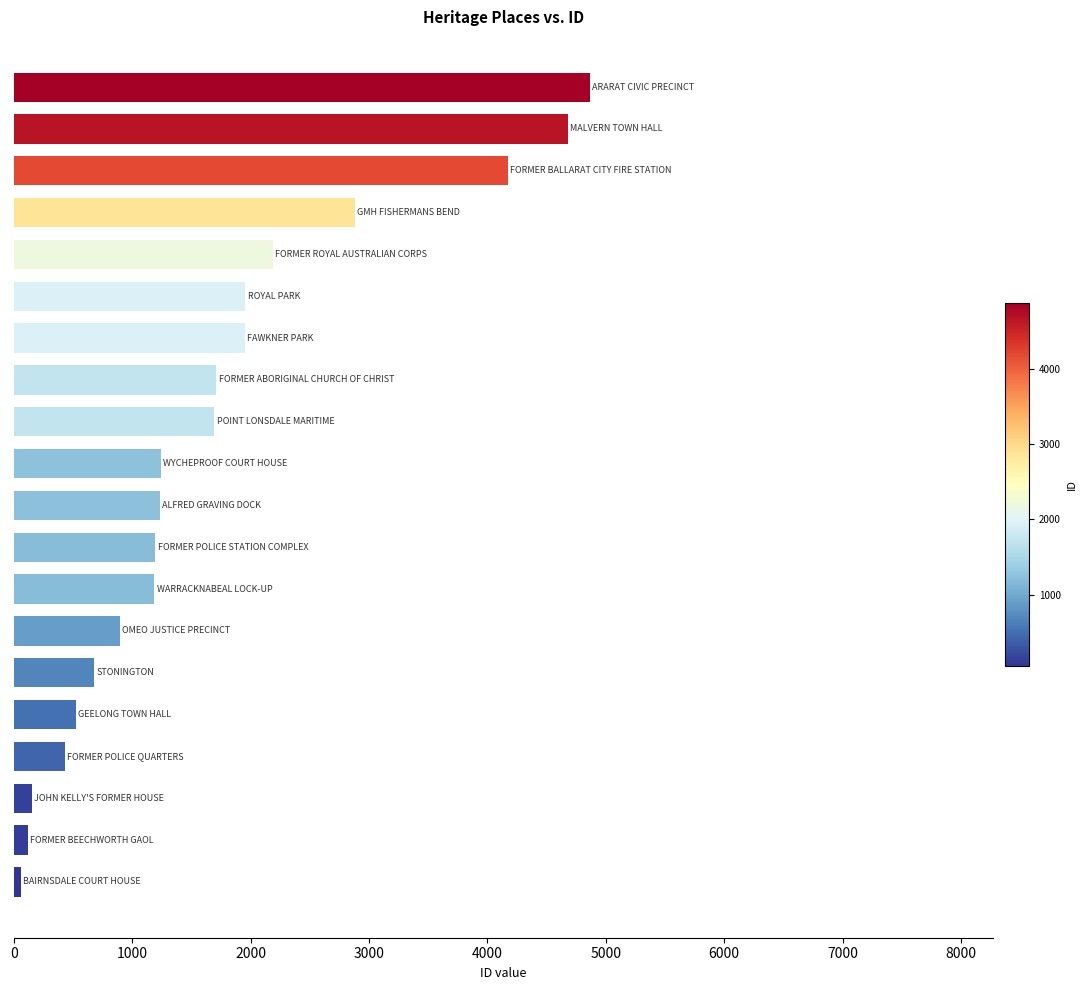

What is the maximum value shown in the chart?

4867